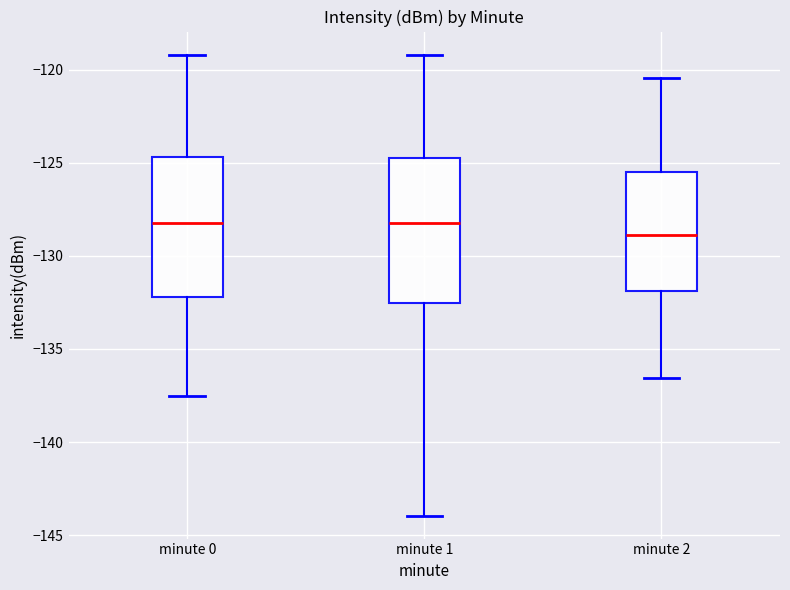

Reading left to right, transcribe this box plot: for each box, give where its median line is, the range the box spans, and where its two whiskers end, as read against the y-axis. The values are not printed on the chart, so give them approximately, as read against the axis.

minute 0: median -128.0, box -132.0 to -124.5, whiskers -137.5 to -119.0
minute 1: median -128.0, box -132.5 to -125.0, whiskers -144.0 to -119.0
minute 2: median -129.0, box -132.0 to -125.5, whiskers -136.5 to -120.5